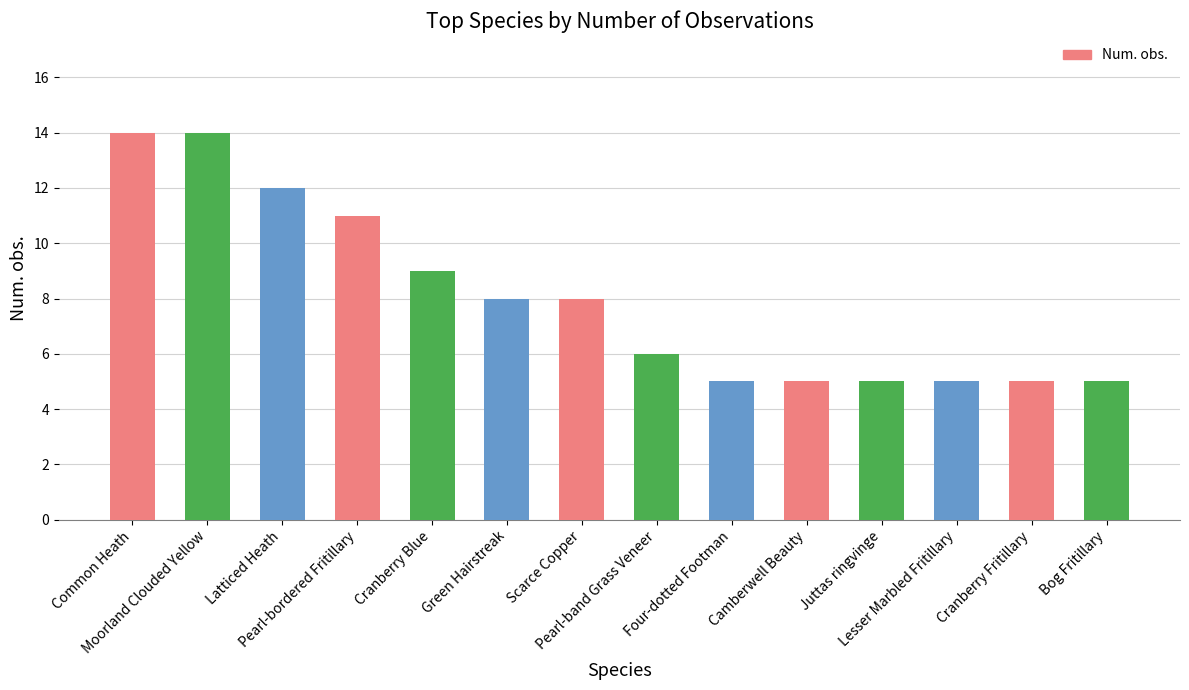

What is the value of the 3rd bar from the left?

12